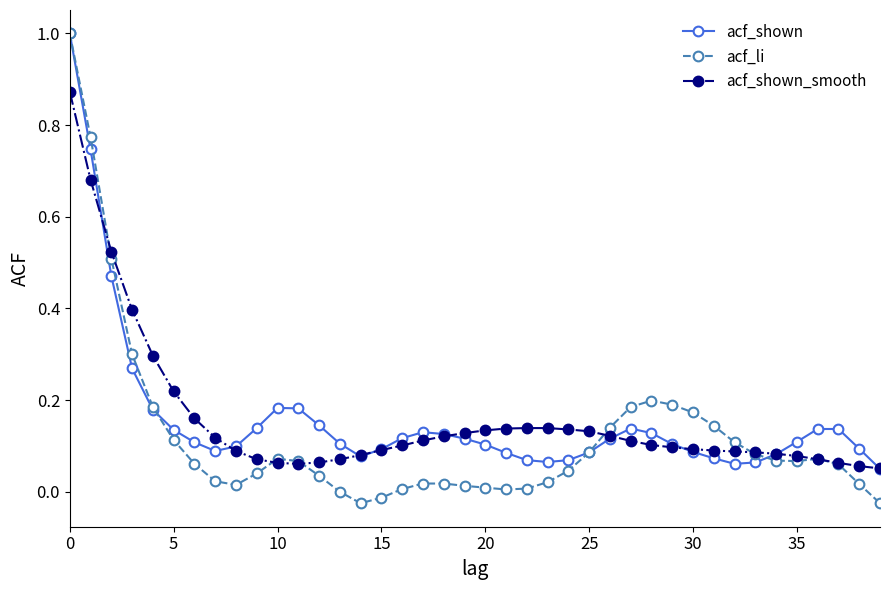

What is the difference between the maximum and minimum values in the acf_li series?

1.0